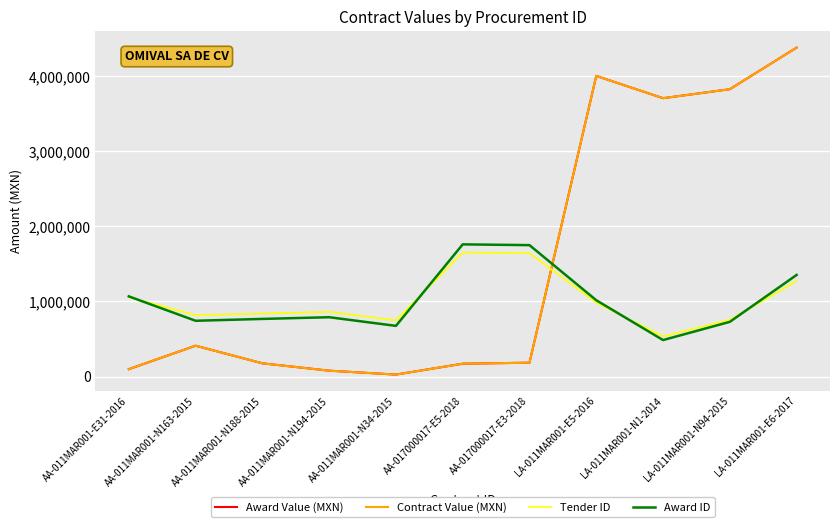

List the labels in order of Award Value (MXN) value, smallest first.

AA-011MAR001-N34-2015, AA-011MAR001-N194-2015, AA-011MAR001-E31-2016, AA-017000017-E5-2018, AA-011MAR001-N188-2015, AA-017000017-E3-2018, AA-011MAR001-N163-2015, LA-011MAR001-N1-2014, LA-011MAR001-N94-2015, LA-011MAR001-E5-2016, LA-011MAR001-E6-2017